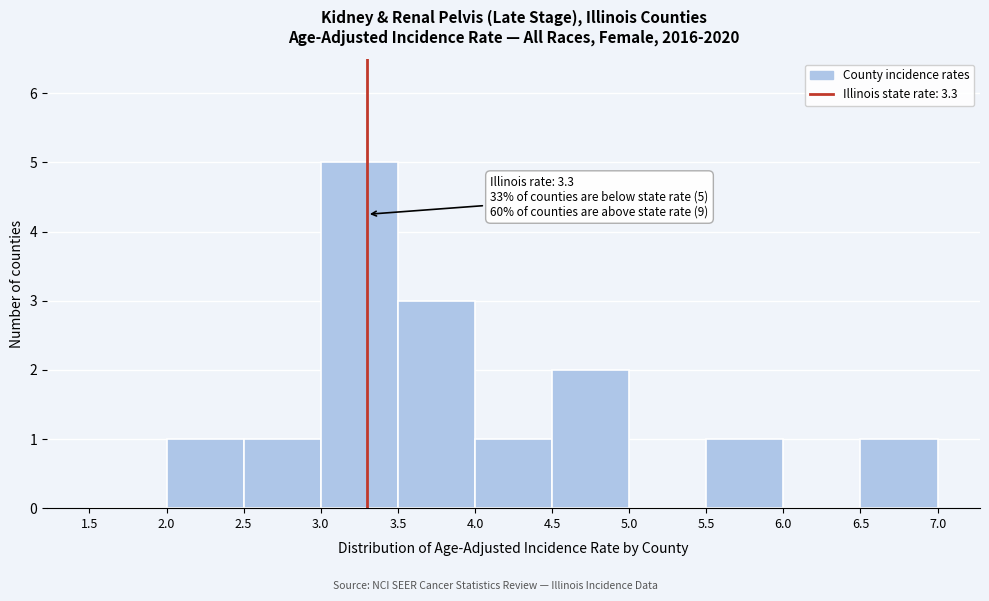

Which range on the x-axis has the tallest bar?

3.0 to 3.5